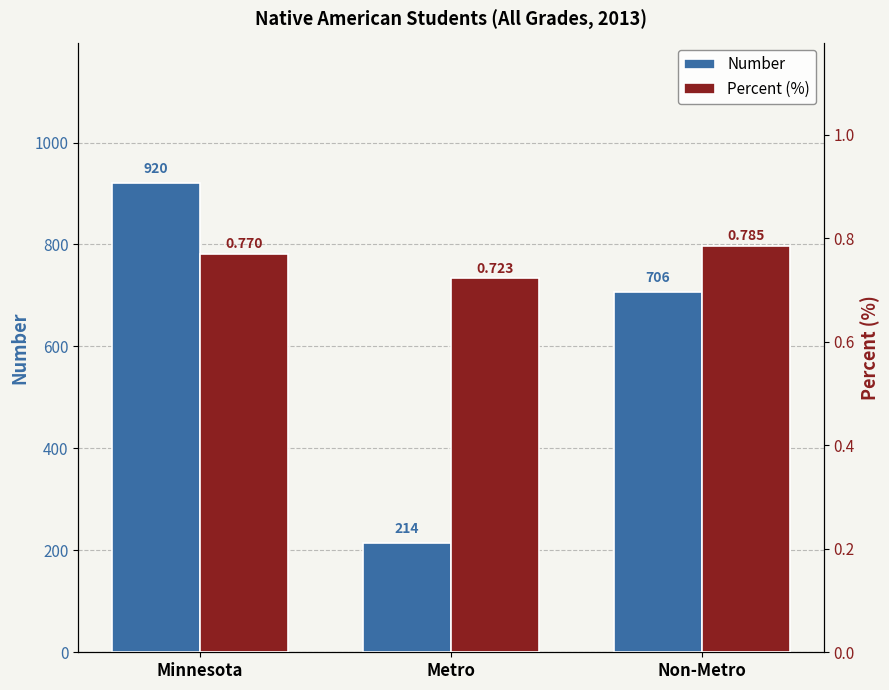

Are the bars grouped side by side (vs. stacked)?

Yes